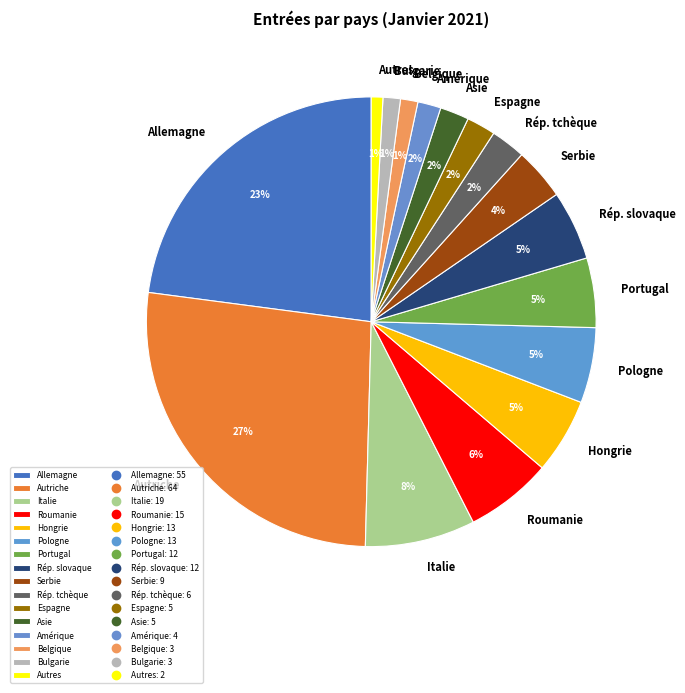

How many segments does this pie chart have?

16